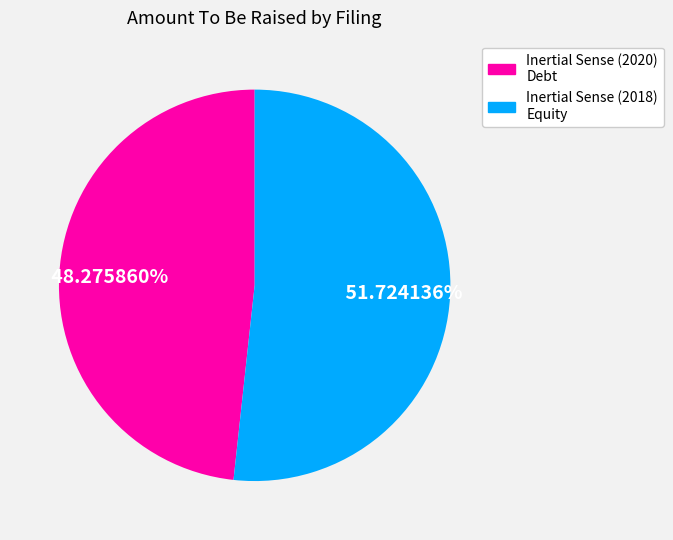

Between Inertial Sense (2020) Debt and Inertial Sense (2018) Equity, which is larger?

Inertial Sense (2018) Equity